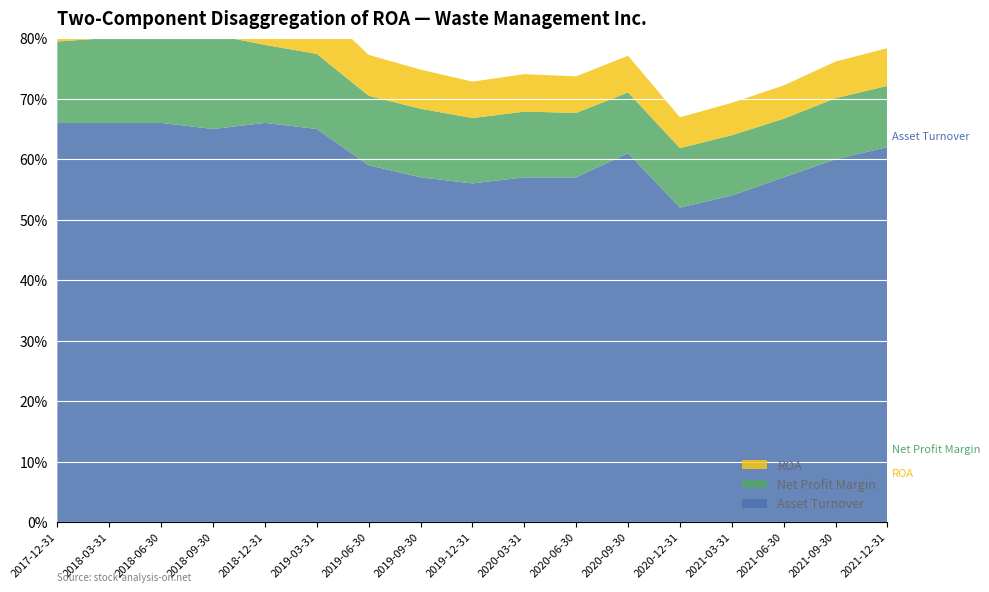

Reading left to right, transcribe all the data shown in this chart.

ROA: 2017-12-31=0.1	2018-03-31=0.1	2018-06-30=0.1	2018-09-30=0.1	2018-12-31=0.1	2019-03-31=0.1	2019-06-30=0.1	2019-09-30=0.1	2019-12-31=0.1	2020-03-31=0.1	2020-06-30=0.1	2020-09-30=0.1	2020-12-31=0.1	2021-03-31=0.1	2021-06-30=0.1	2021-09-30=0.1	2021-12-31=0.1
Net Profit Margin: 2017-12-31=0.1	2018-03-31=0.1	2018-06-30=0.1	2018-09-30=0.2	2018-12-31=0.1	2019-03-31=0.1	2019-06-30=0.1	2019-09-30=0.1	2019-12-31=0.1	2020-03-31=0.1	2020-06-30=0.1	2020-09-30=0.1	2020-12-31=0.1	2021-03-31=0.1	2021-06-30=0.1	2021-09-30=0.1	2021-12-31=0.1
Asset Turnover: 2017-12-31=0.7	2018-03-31=0.7	2018-06-30=0.7	2018-09-30=0.7	2018-12-31=0.7	2019-03-31=0.7	2019-06-30=0.6	2019-09-30=0.6	2019-12-31=0.6	2020-03-31=0.6	2020-06-30=0.6	2020-09-30=0.6	2020-12-31=0.5	2021-03-31=0.5	2021-06-30=0.6	2021-09-30=0.6	2021-12-31=0.6